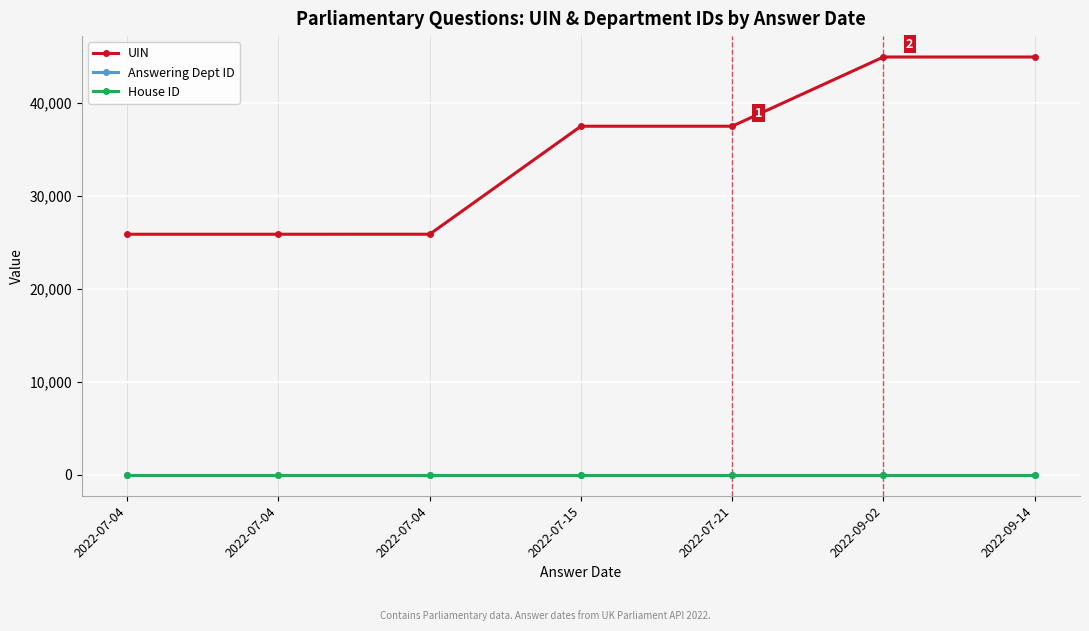

True or false: House ID and UIN intersect in this chart.

False